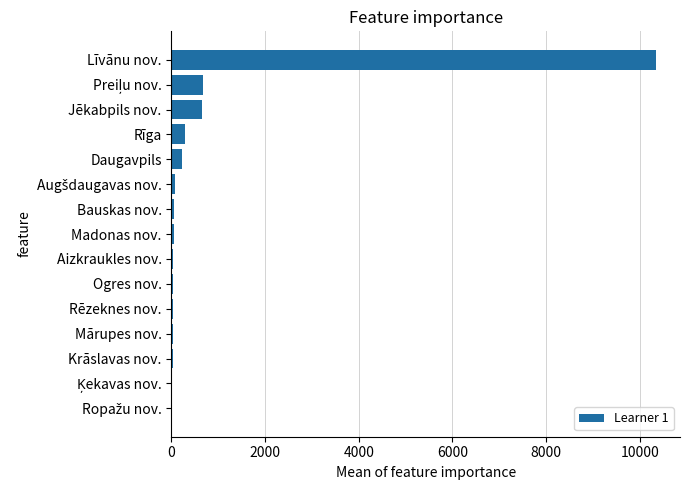

Approximately how many times larger is the value at Daugavpils compared to Jēkabpils nov.?

0.3